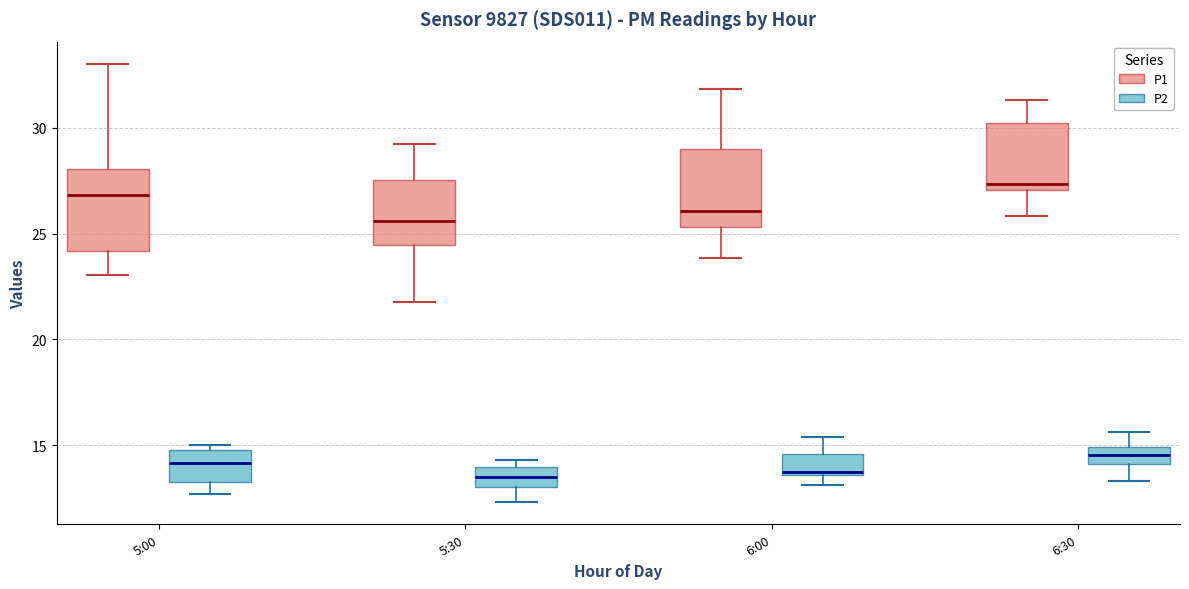

Which box's median line is the highest?

6:30 (P1)